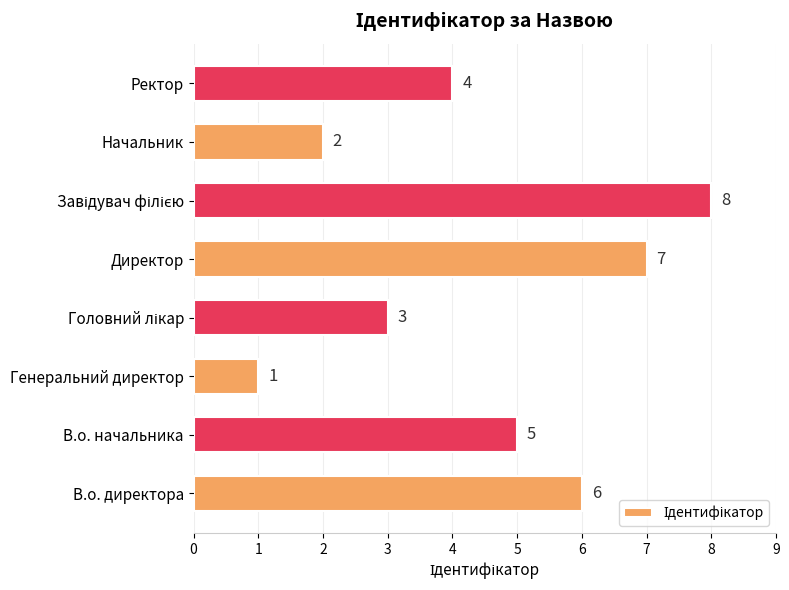

Reading top to bottom, extract all data points from this chart.

4	2	8	7	3	1	5	6